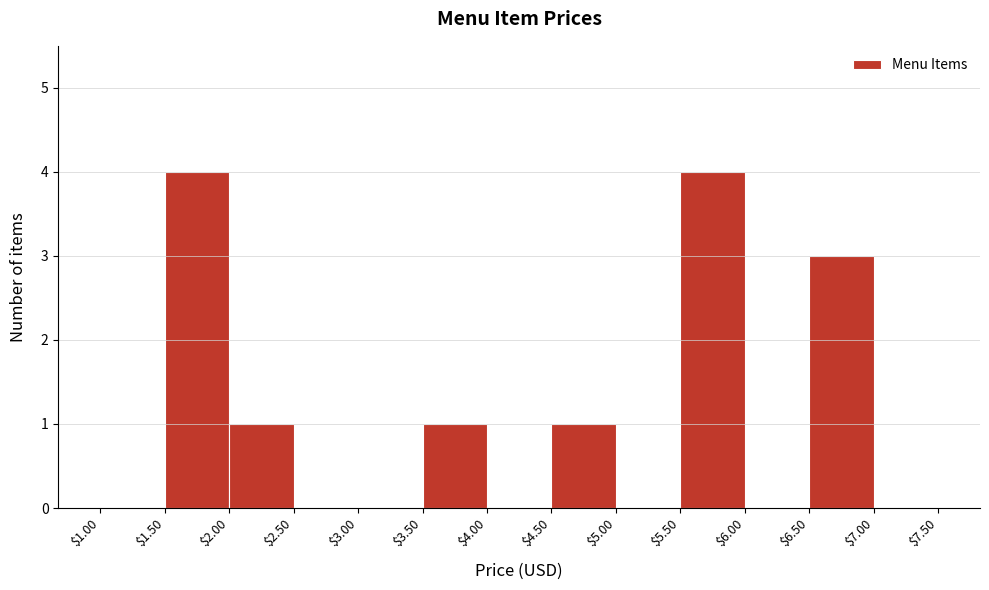

What is the height of the bar covering $4.50 to $5.00 on the x-axis? The values are not printed on the chart, so give them approximately, as read against the axis.

1